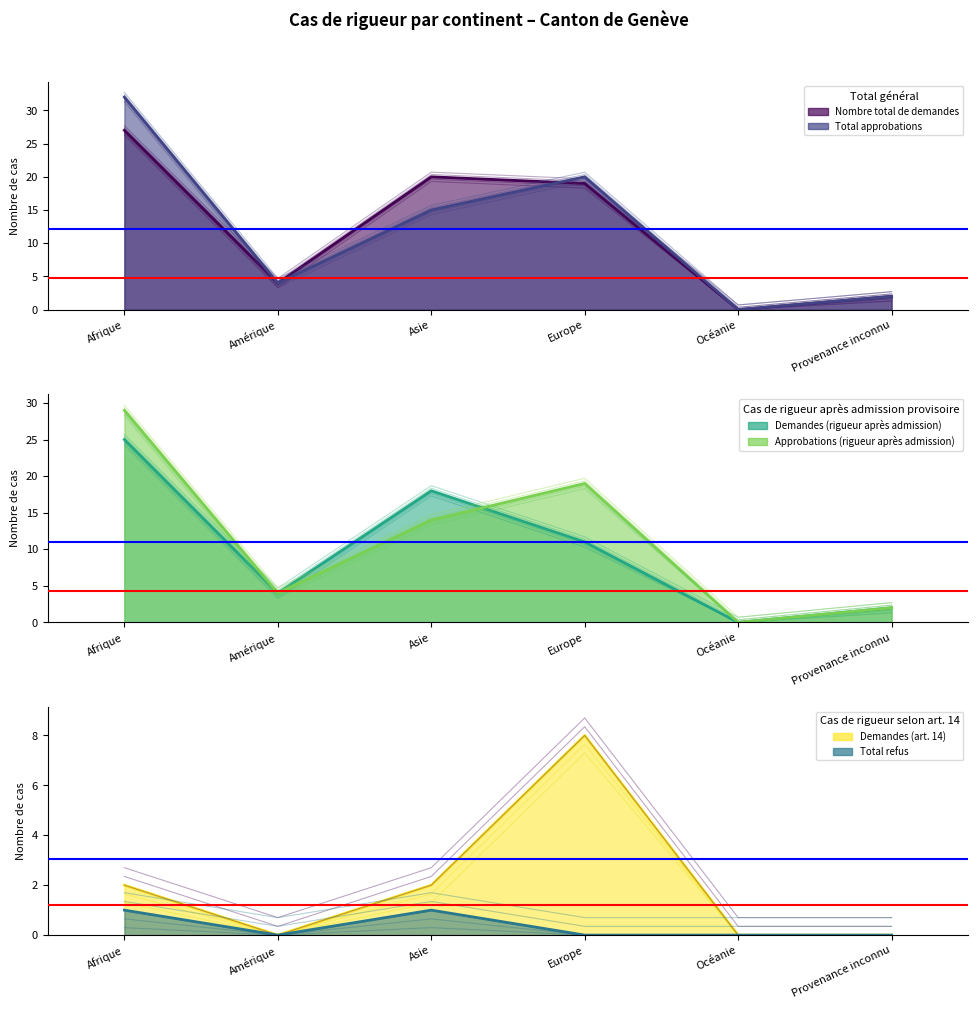

What is the difference between the maximum and minimum values in the Approbations (rigueur après admission) series?

29.0